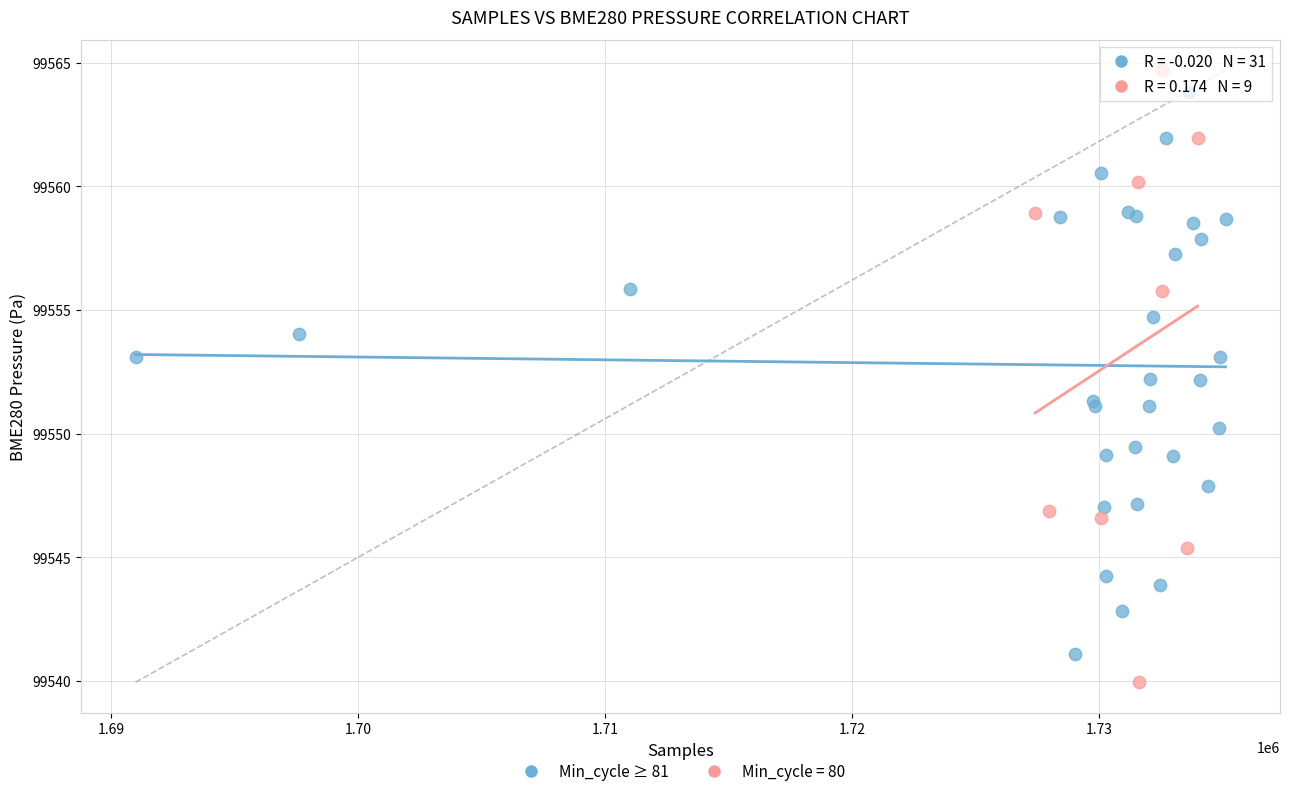

Which series reaches the minimum Y coordinate?

Min_cycle = 80